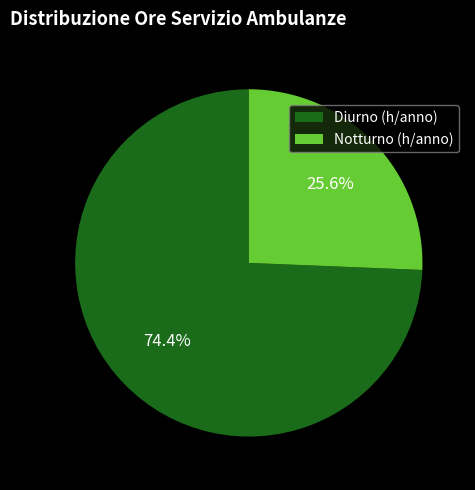

How much of the chart is everything except Diurno (h/anno)?

25.6%